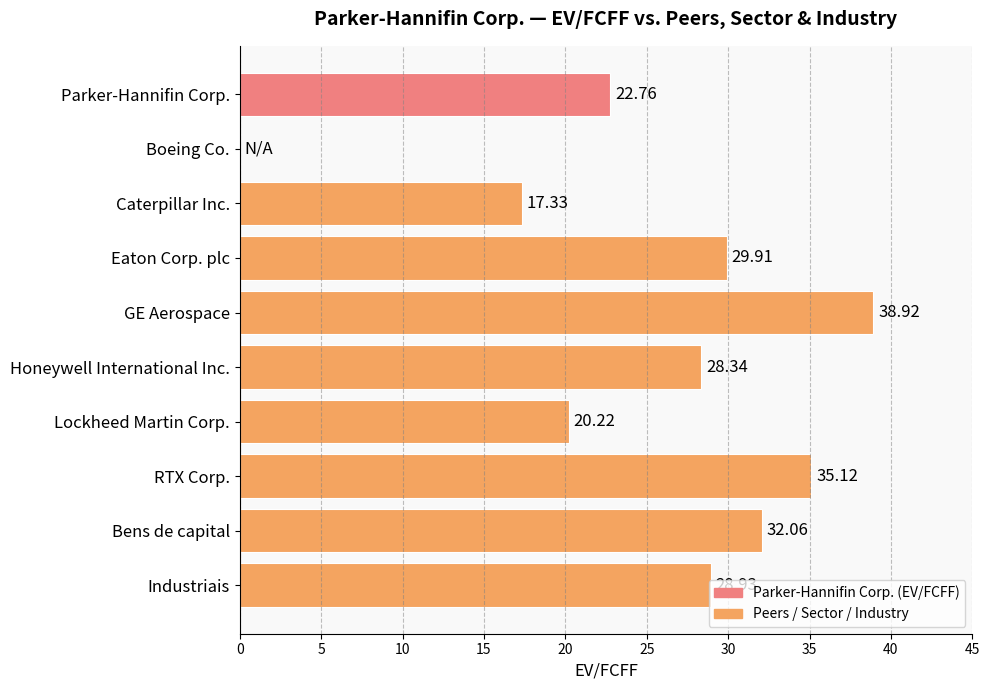

At which label is the value closest to 19?

Lockheed Martin Corp.